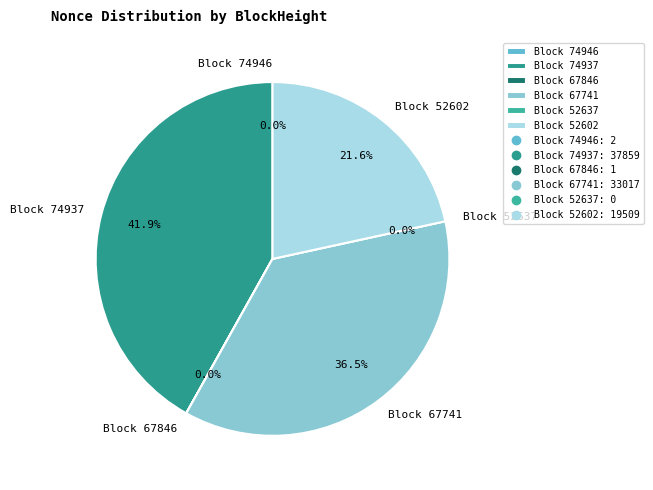

The 52637 slice represents 1% of the pie. True or false?

False